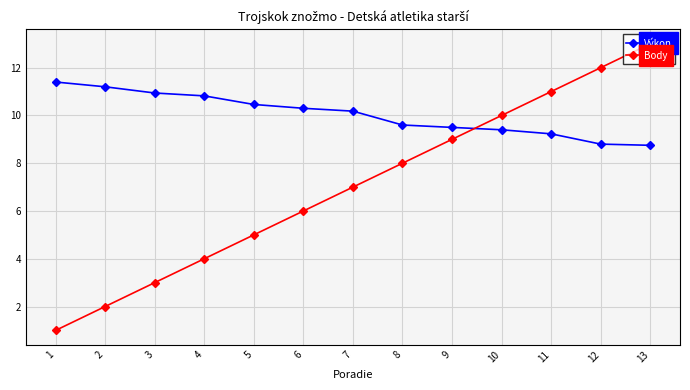

What is the value of the Body point at the 8th from the left?

8.0